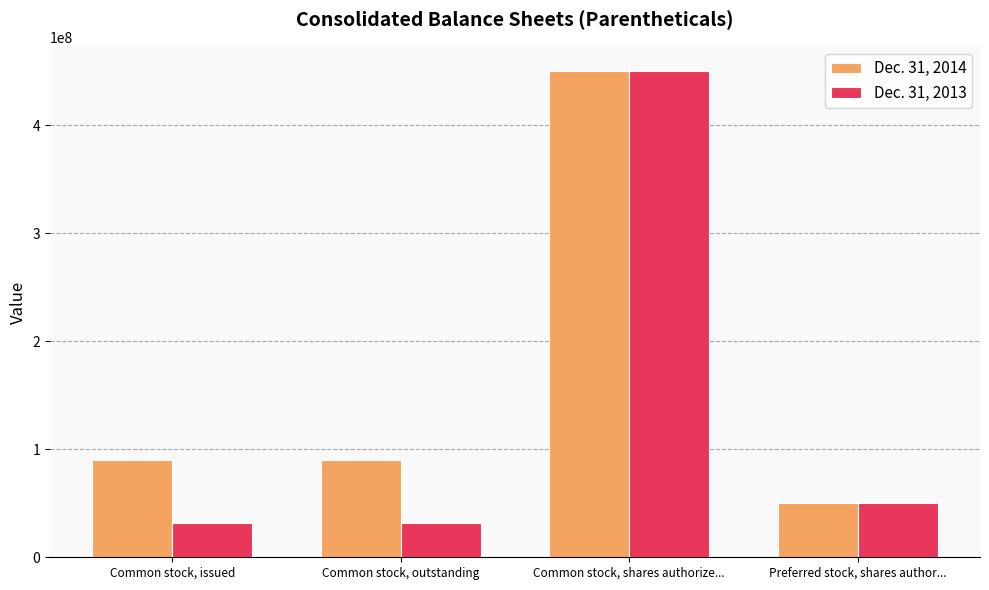

What is the average value of the Dec. 31, 2013 series?

140812500